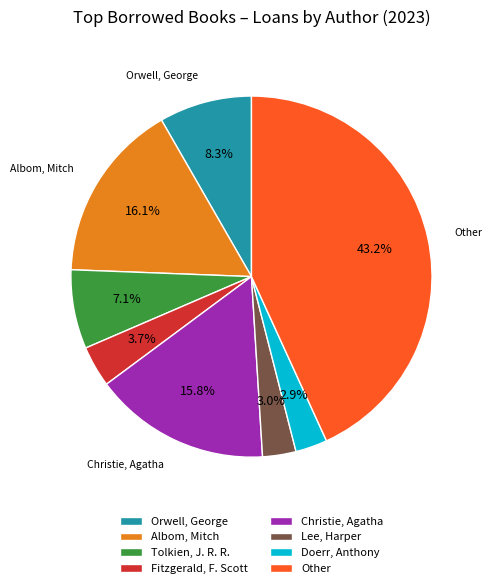

Which has a higher value, Albom, Mitch or Lee, Harper?

Albom, Mitch